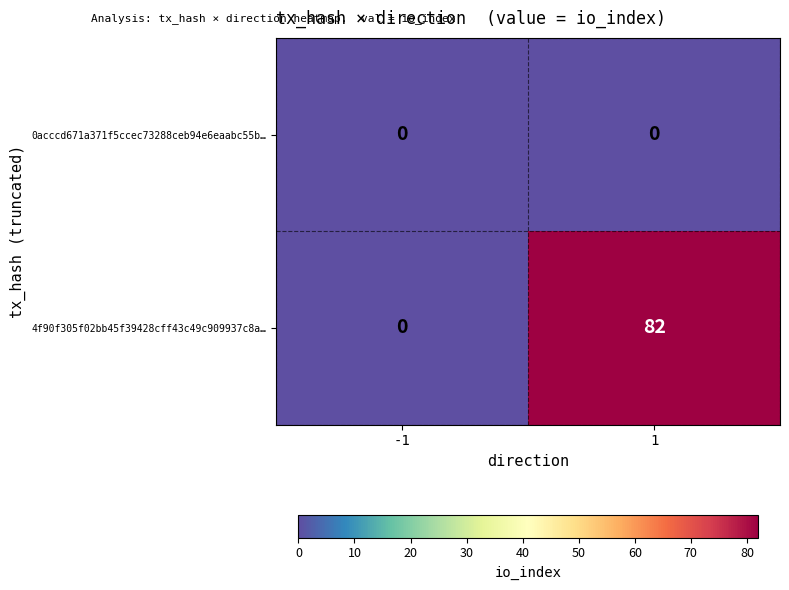

Which series has the largest total across all categories?

4f90f305f02bb45f39428cff43c49c909937c8a…